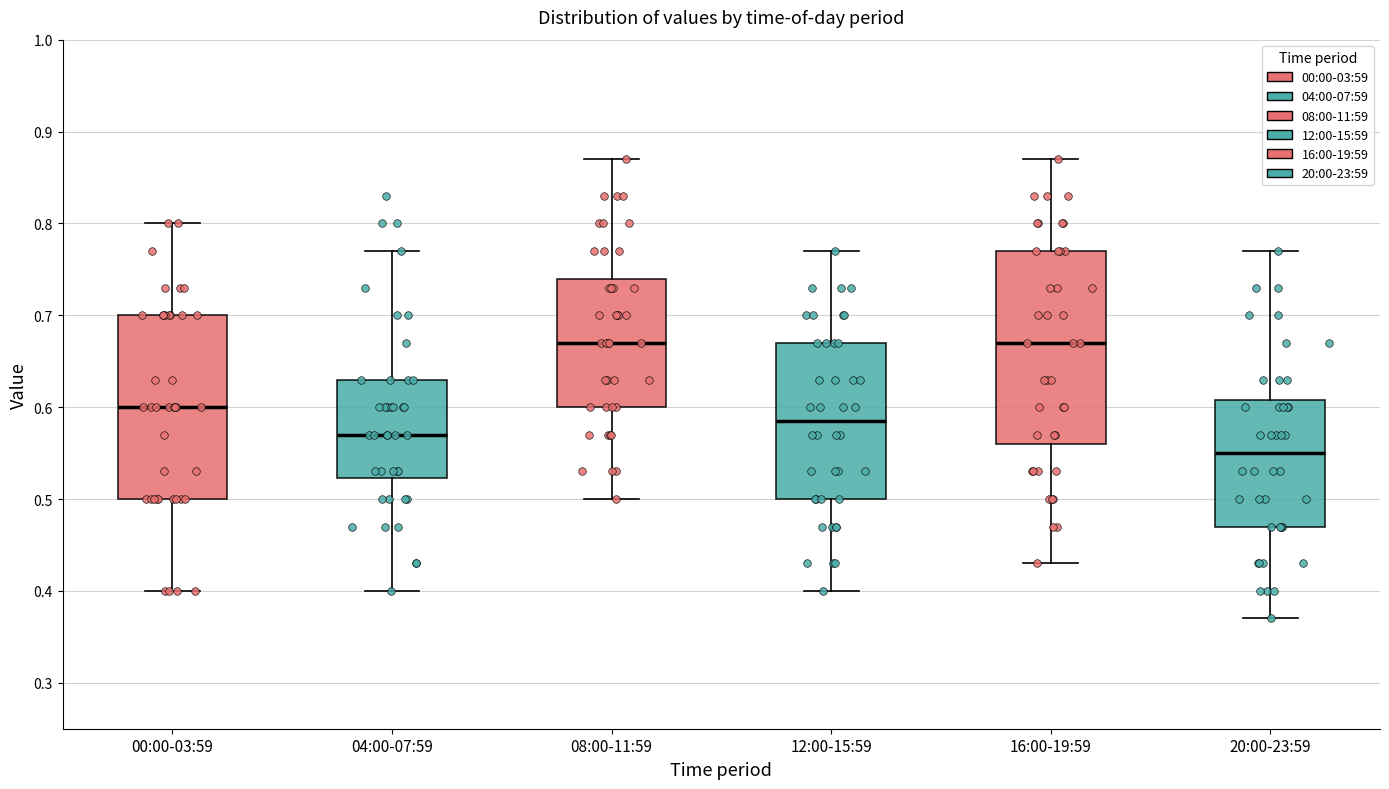

Which box's median line is the lowest?

20:00-23:59